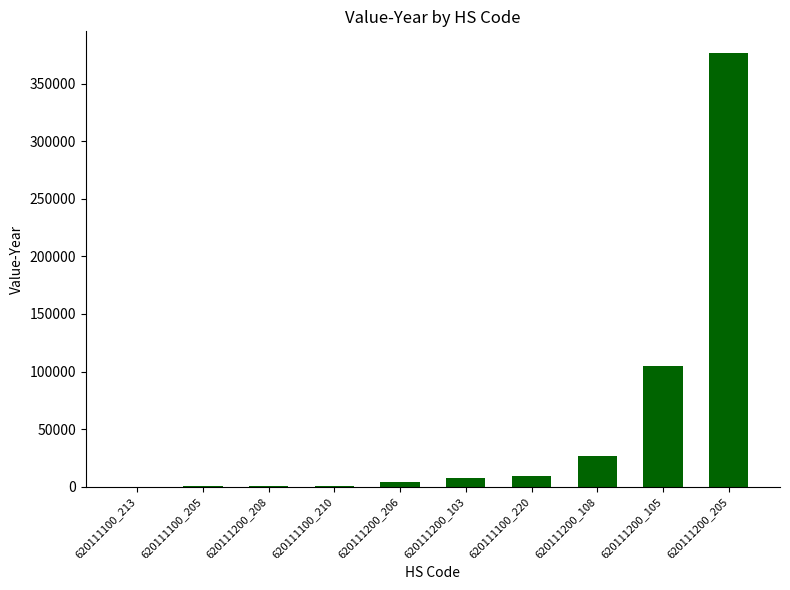

What is the ratio of the value at 620111200_105 to the value at 620111100_220?

10.7